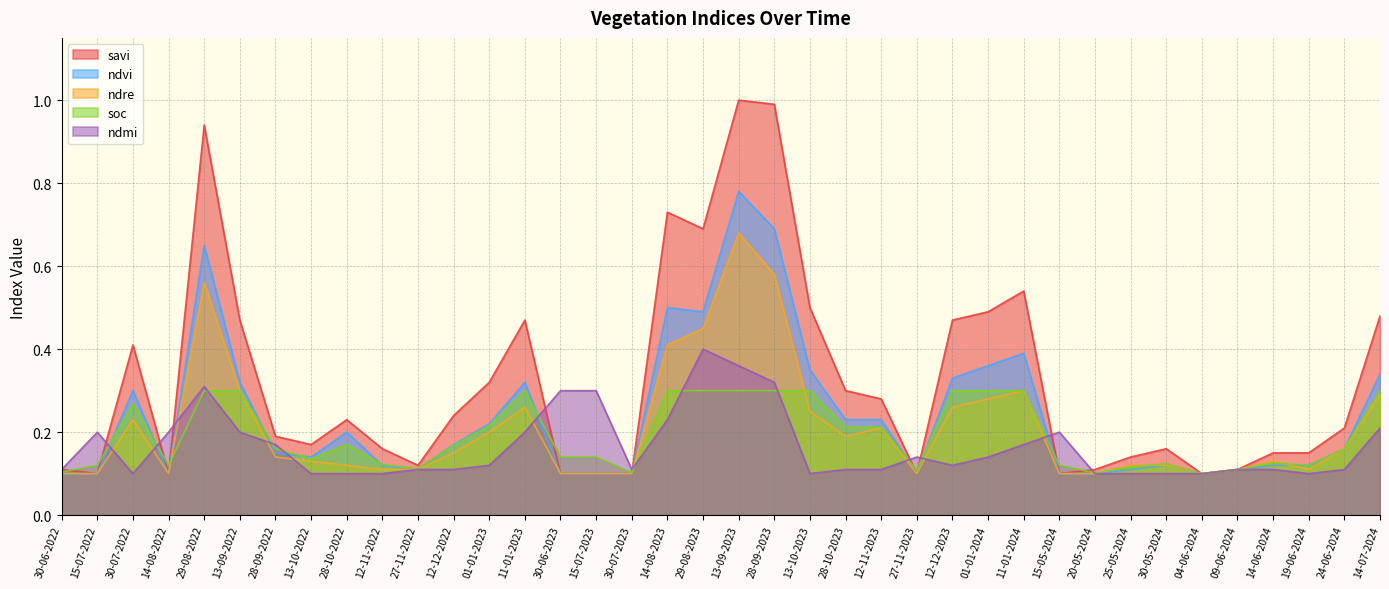

What is the difference between the maximum and minimum values in the ndre series?

0.6